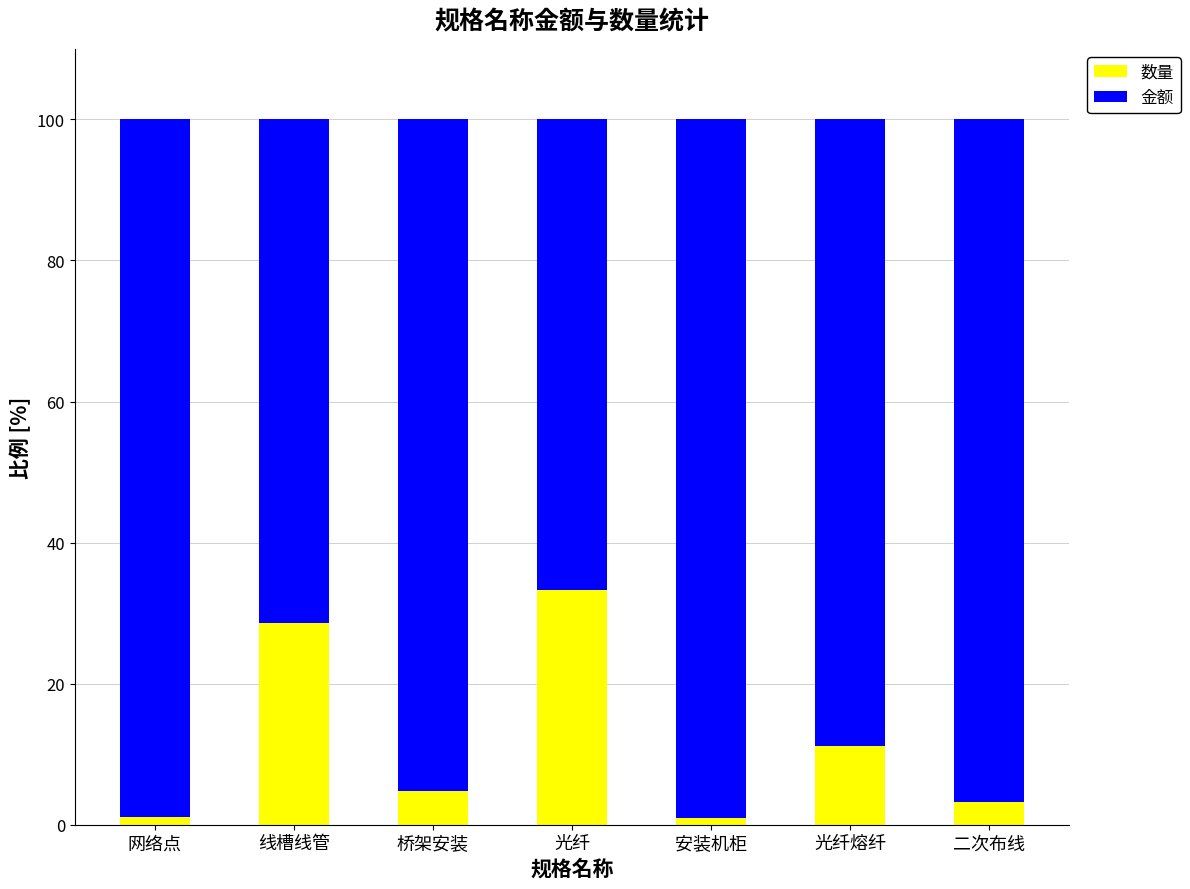

What is the sum of the 数量 values at 光纤 and 桥架安装?

38.1